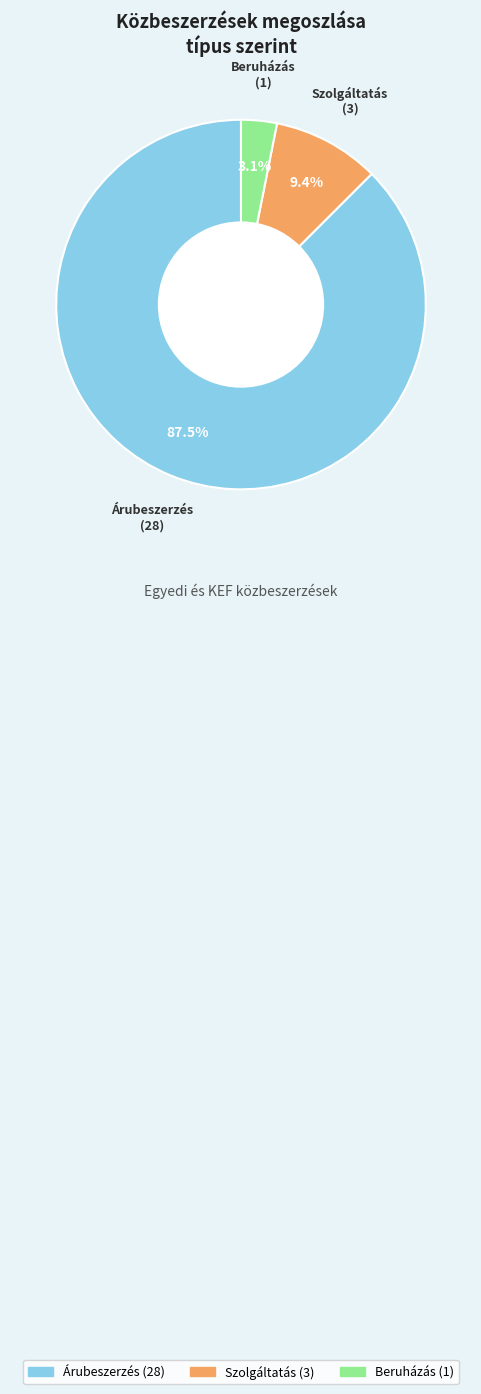

Count the number of slices in the pie.

3